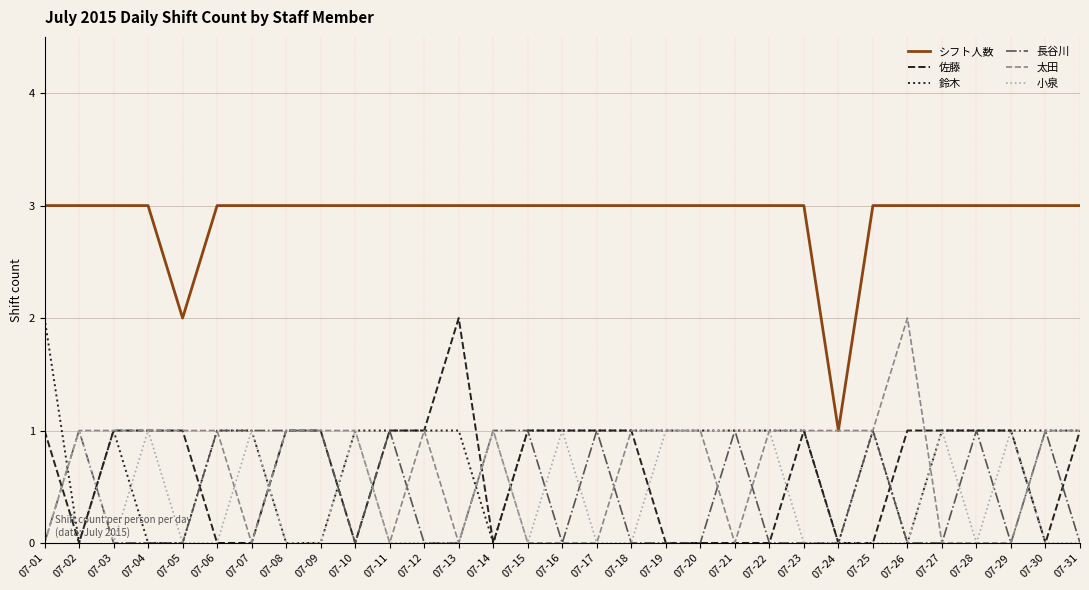

Which series has the largest total across all categories?

シフト人数